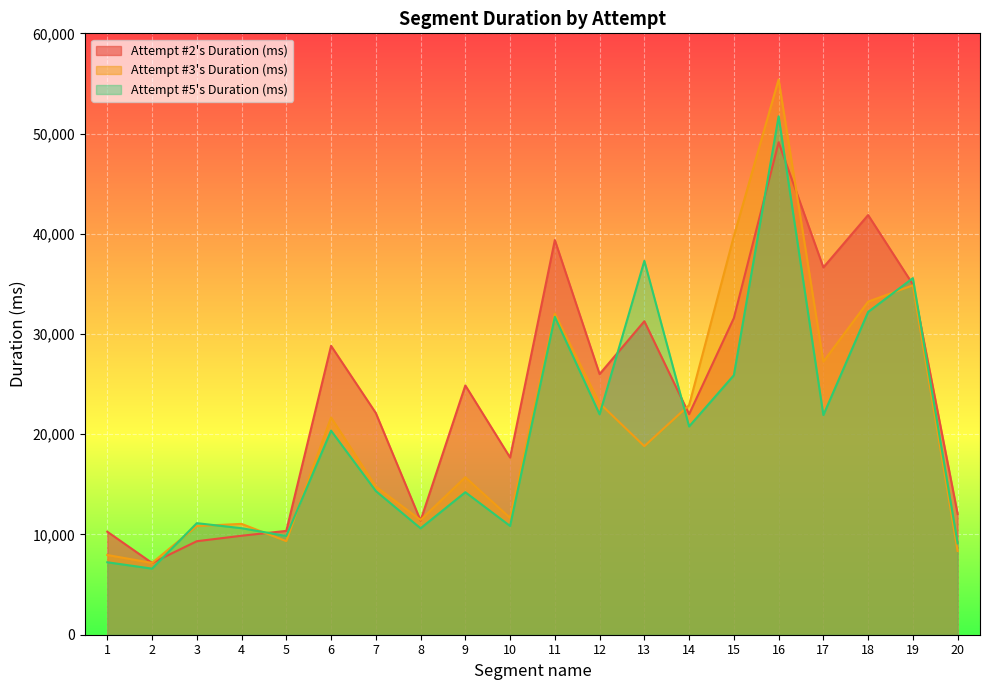

True or false: Attempt #5's Duration (ms) has more than 0 interior local peaks.

True